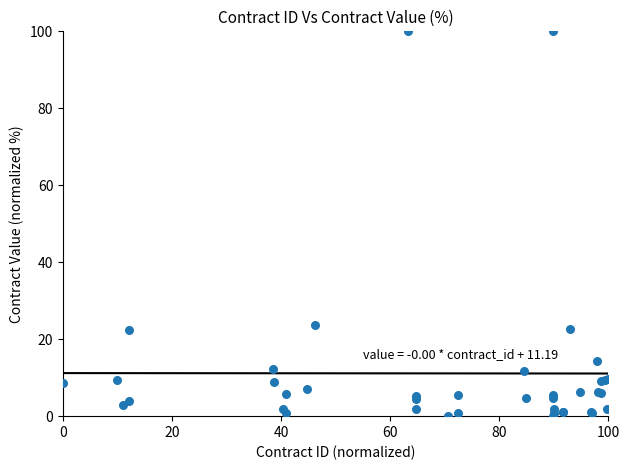

What Y value in the scatter plot is closest to 50?

23.6